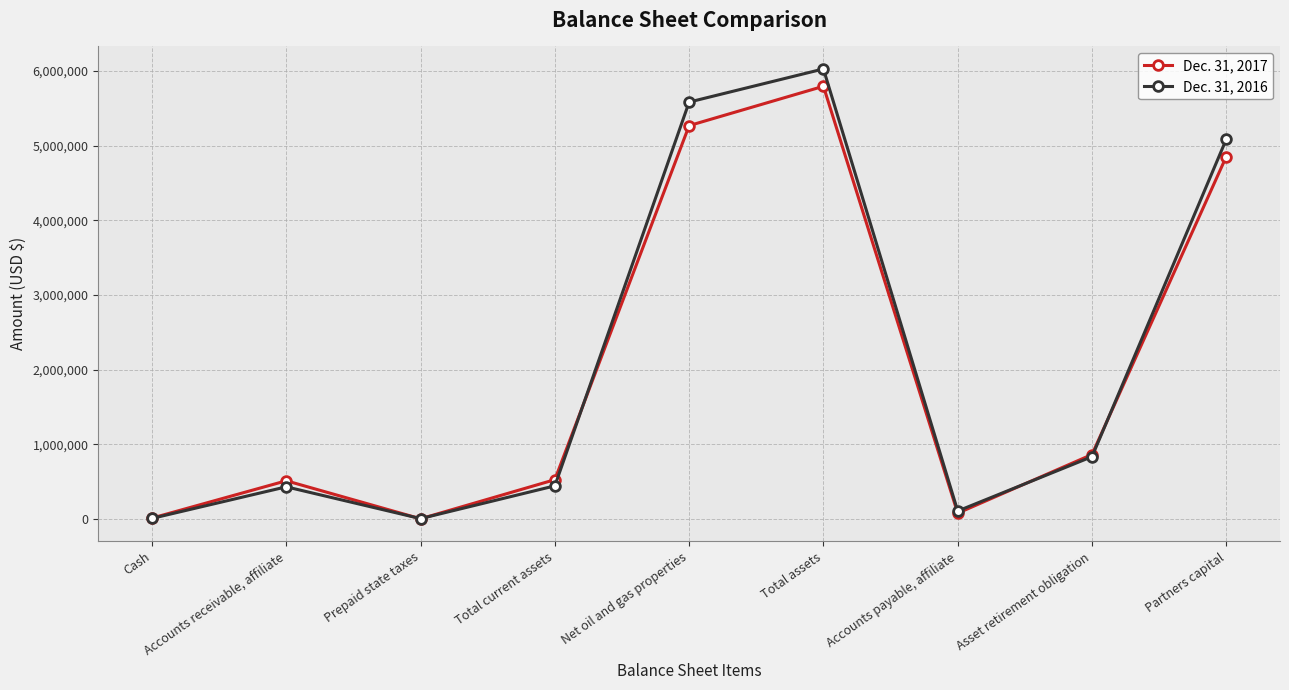

What value does the Dec. 31, 2017 series have at Prepaid state taxes, to the nearest 100?

2700